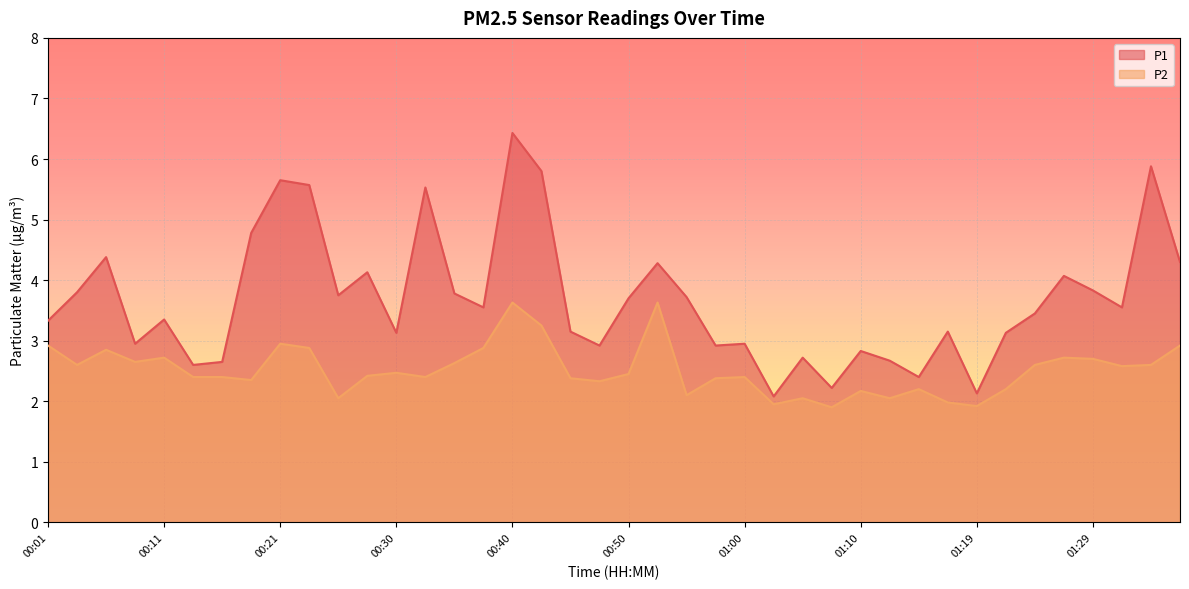

Rank the series by their average value, from highest to lowest.

P1, P2